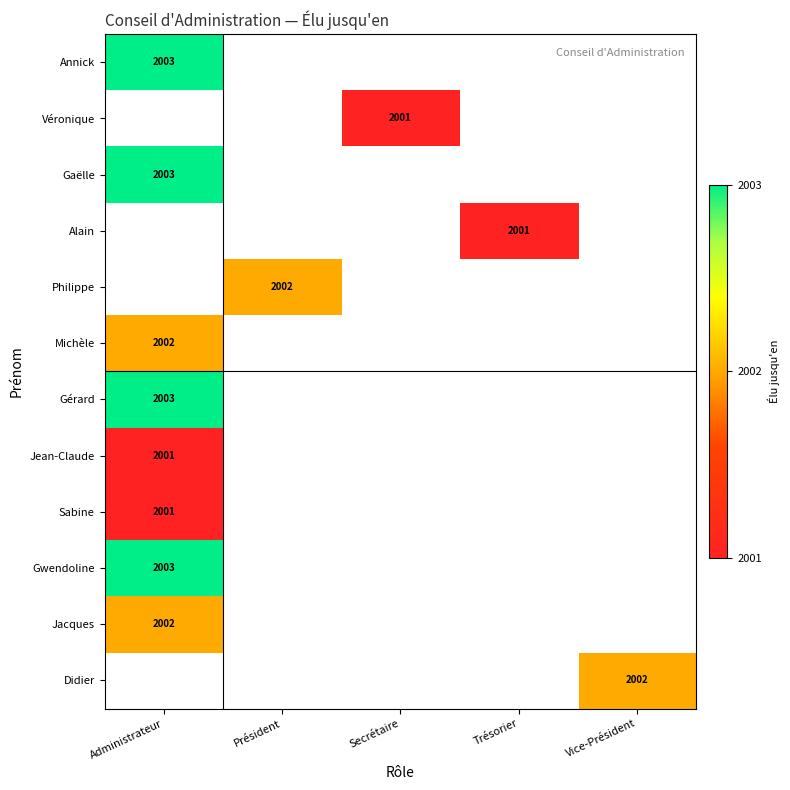

What is the greatest value displayed?

2003.0